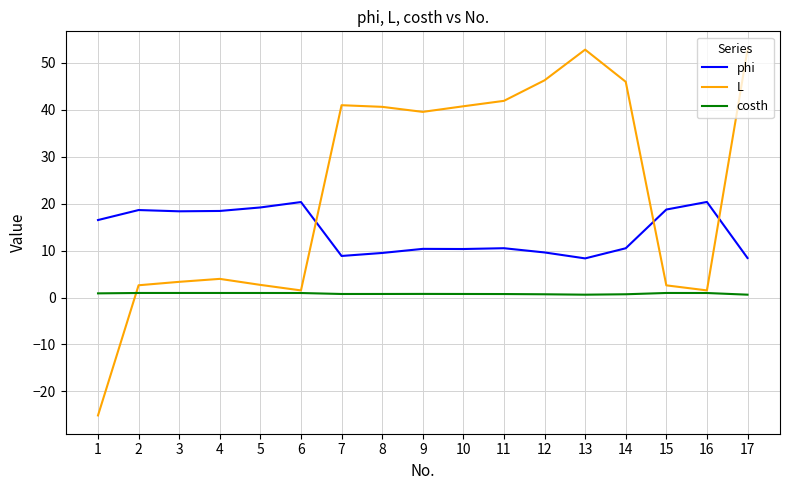

How many lines are shown in the chart?

3